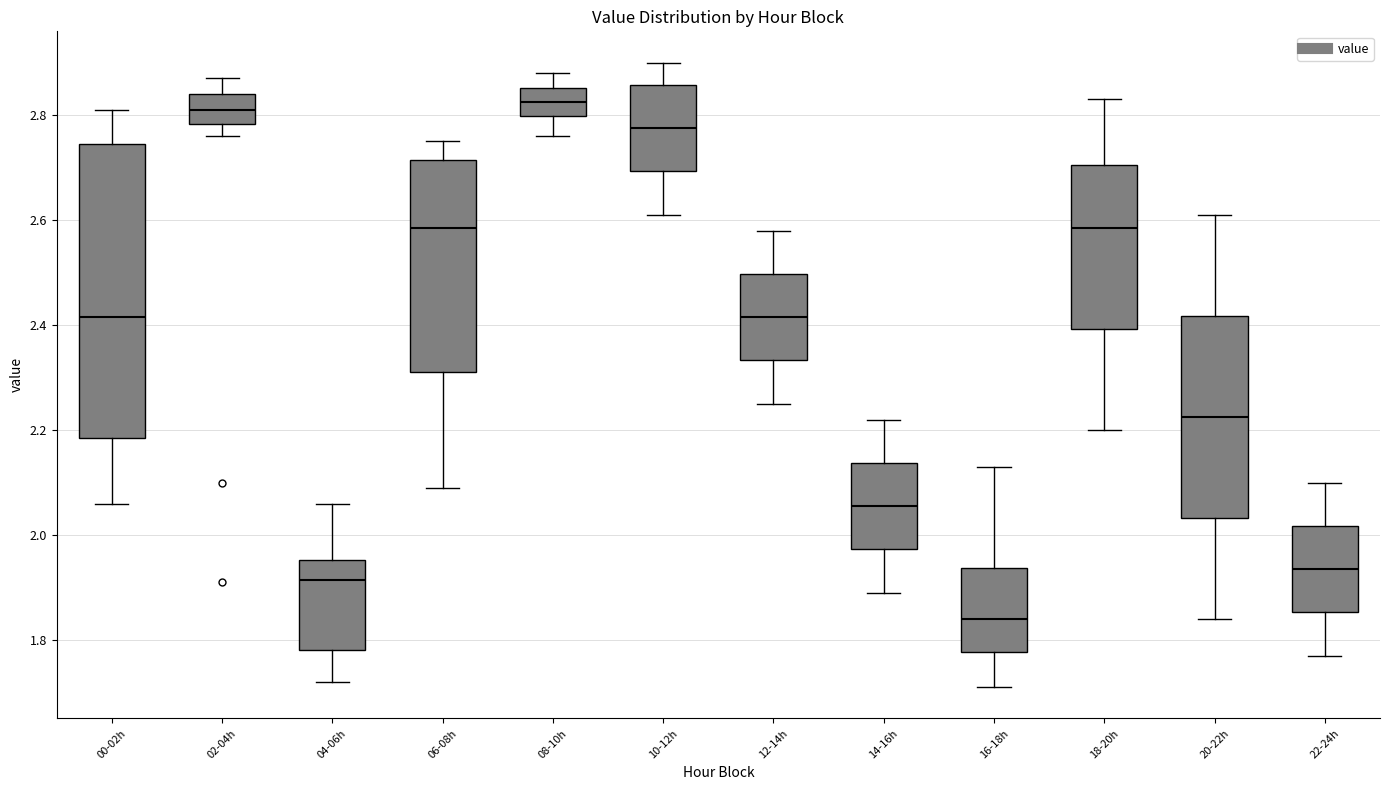

Which box's median line is the lowest?

16-18h